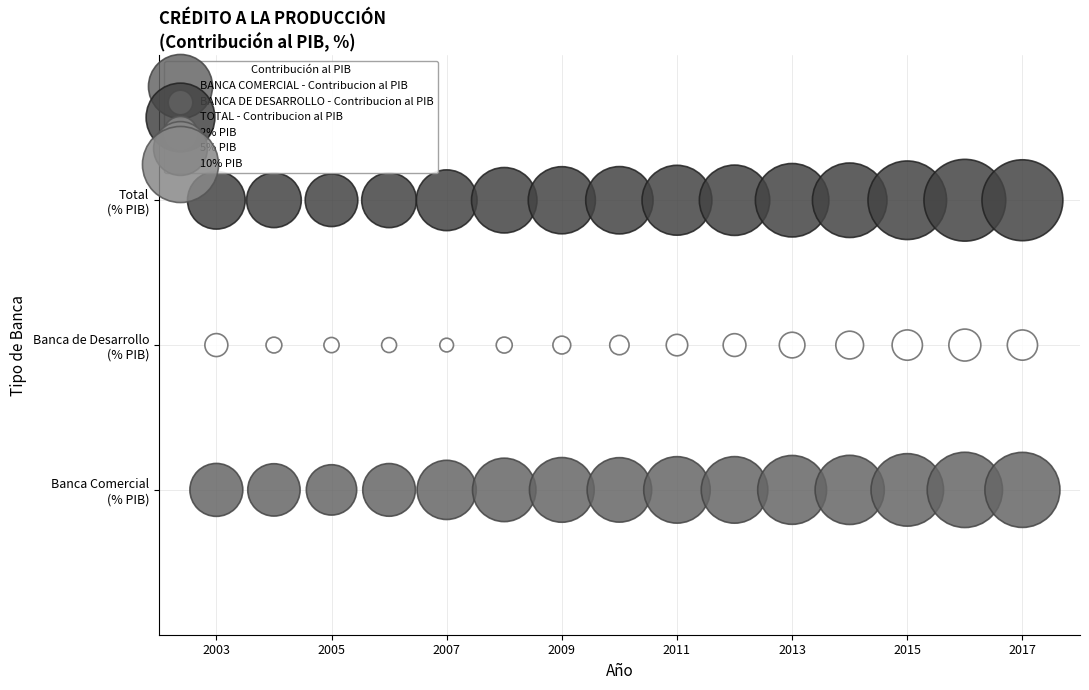

Which series contains the highest Y value?

TOTAL - Contribucion al PIB